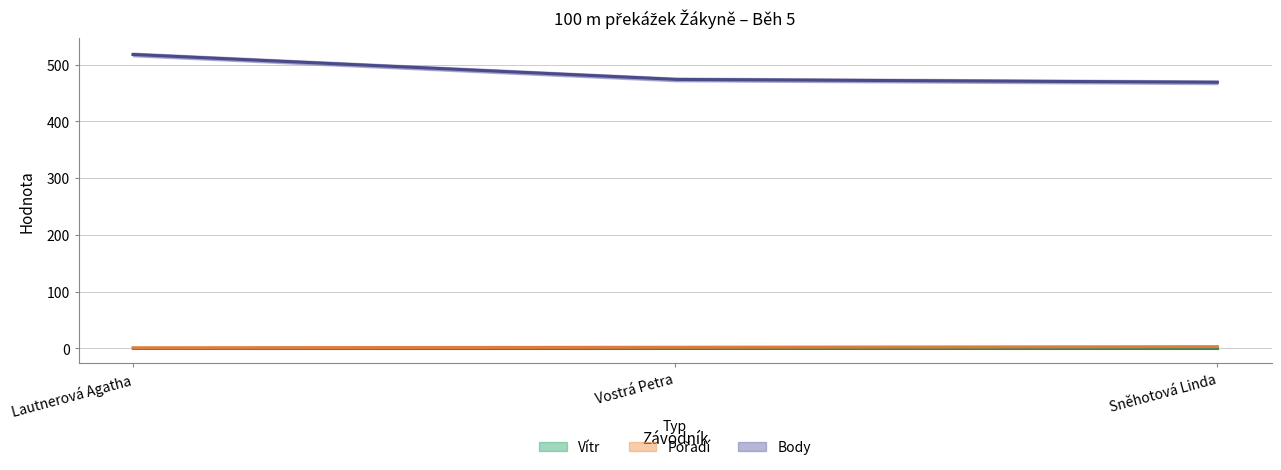

Reading right to left, list all the values displayed in this chart.

Vítr: Sněhotová Linda=1.5	Vostrá Petra=1.5	Lautnerová Agatha=1.5
Pořadí: Sněhotová Linda=3.0	Vostrá Petra=2.0	Lautnerová Agatha=1.0
Body: Sněhotová Linda=469.0	Vostrá Petra=474.0	Lautnerová Agatha=518.0